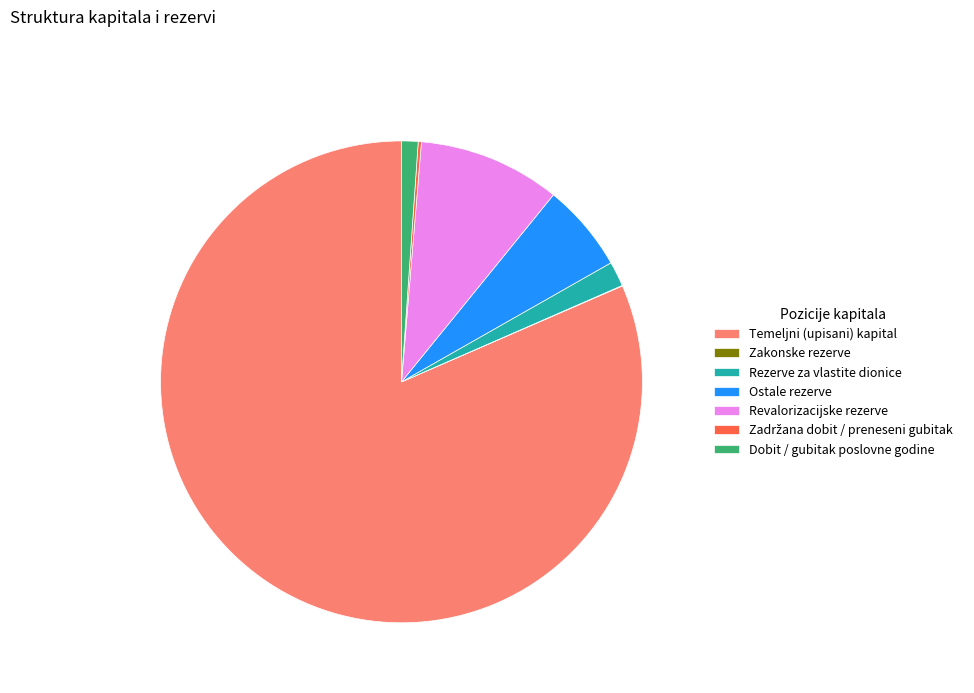

Is it true that Dobit / gubitak poslovne godine is 11% of the pie?

False